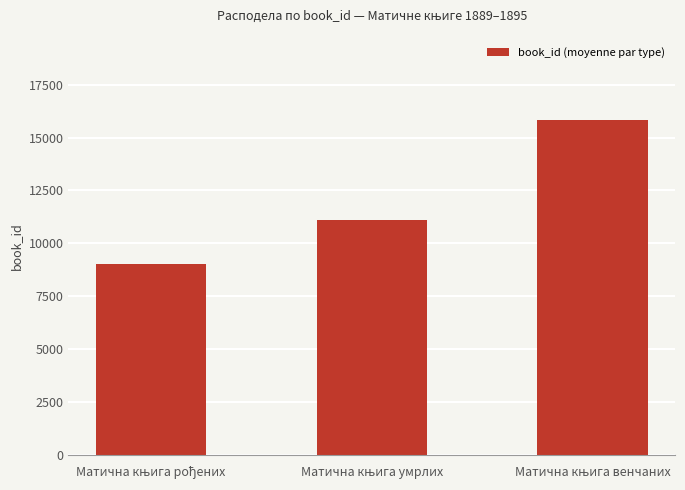

What is the difference between the maximum and minimum values?

6773.6